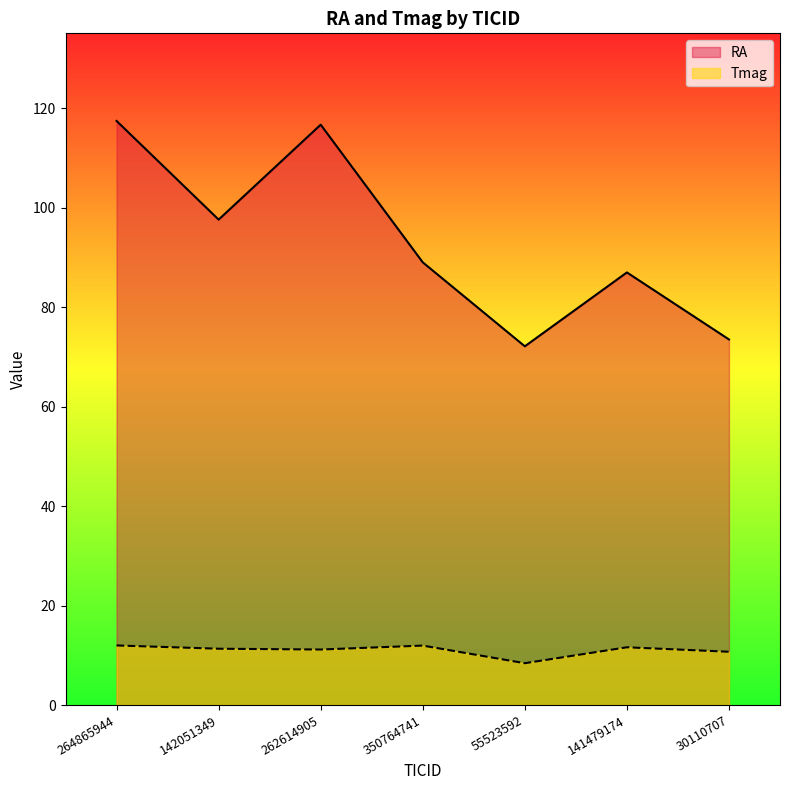

Rank the categories by Tmag value from lowest to highest.

55523592, 30110707, 262614905, 142051349, 141479174, 350764741, 264865944